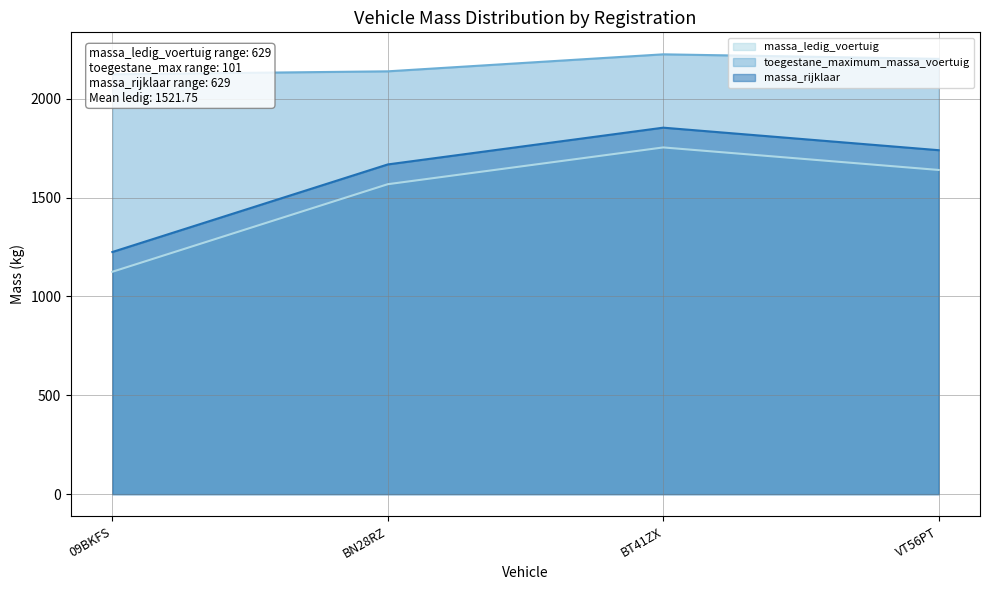

What is the maximum value for massa_ledig_voertuig?

1754